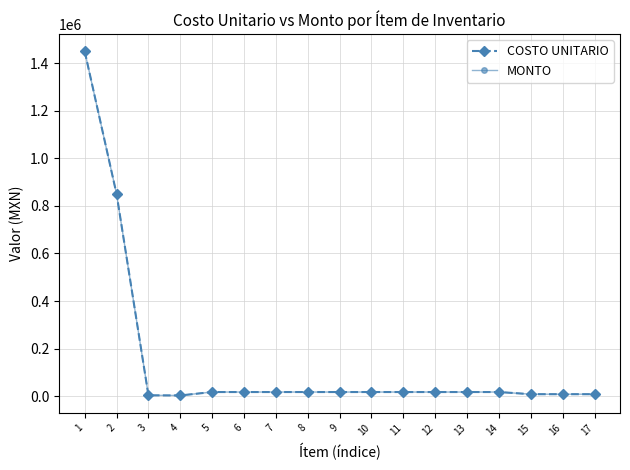

How many lines are shown in the chart?

2